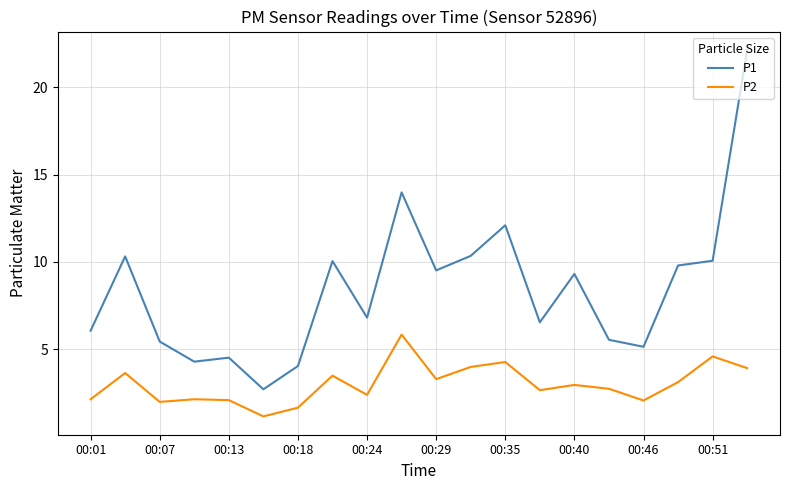

Which series has the widest spread of values?

P1